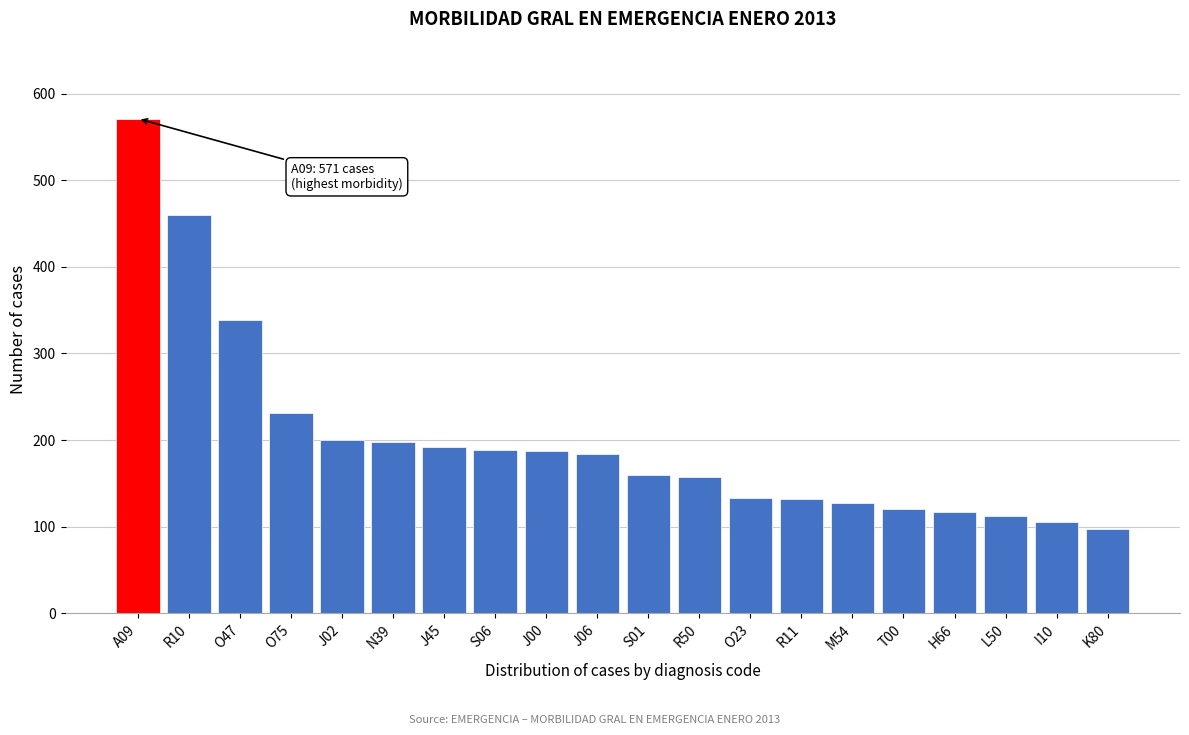

What is the value of the 13th bar from the left?

133